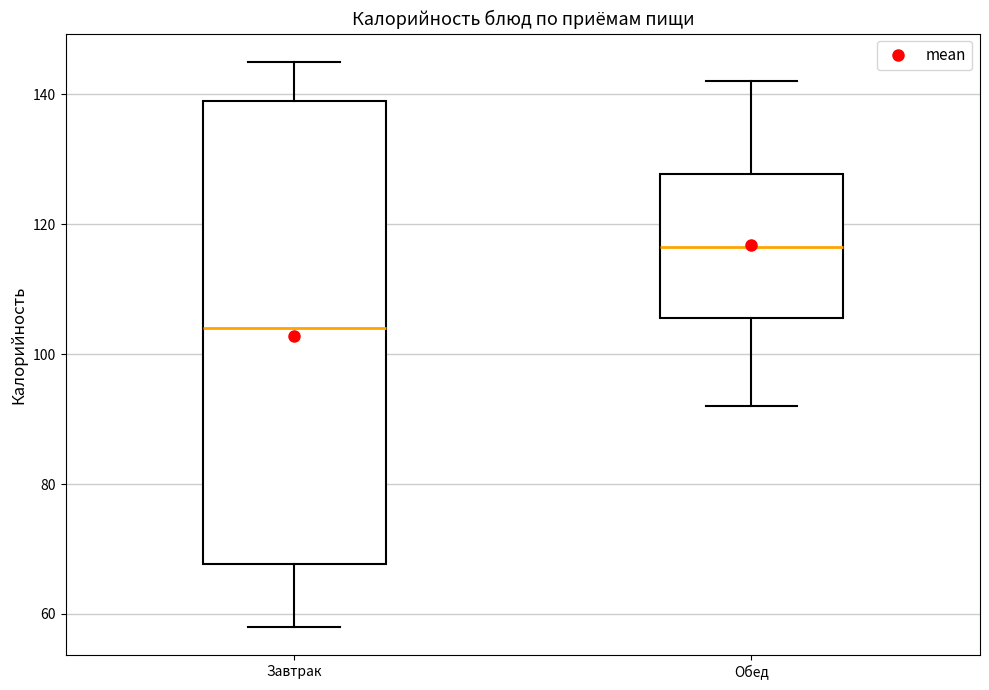

Reading left to right, read every box against the y-axis: the position of its median line, the range the box covers, and the ends of its whiskers. The values are not printed on the chart, so give them approximately, as read against the axis.

Завтрак: median 104, box 68 to 140, whiskers 58 to 146
Обед: median 116, box 106 to 128, whiskers 92 to 142